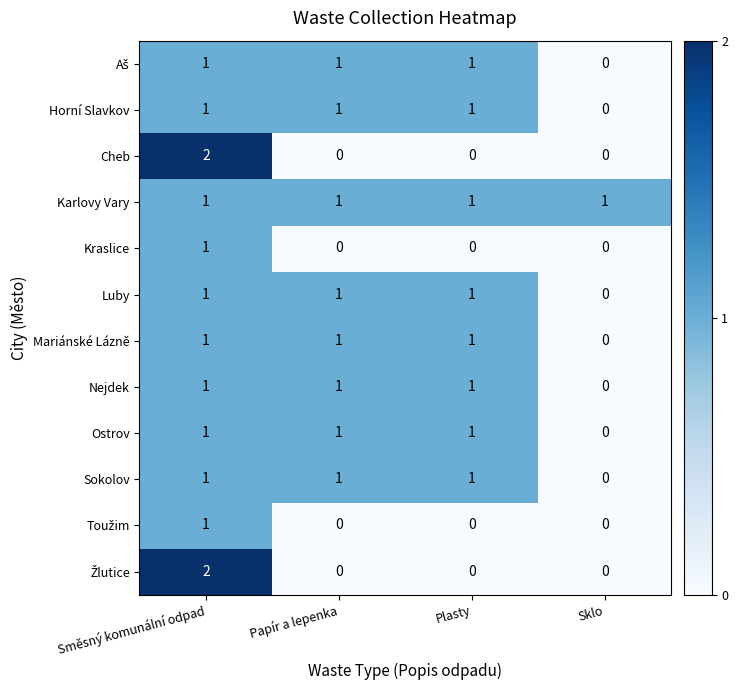

The value of Luby at Sklo is 0. True or false?

True